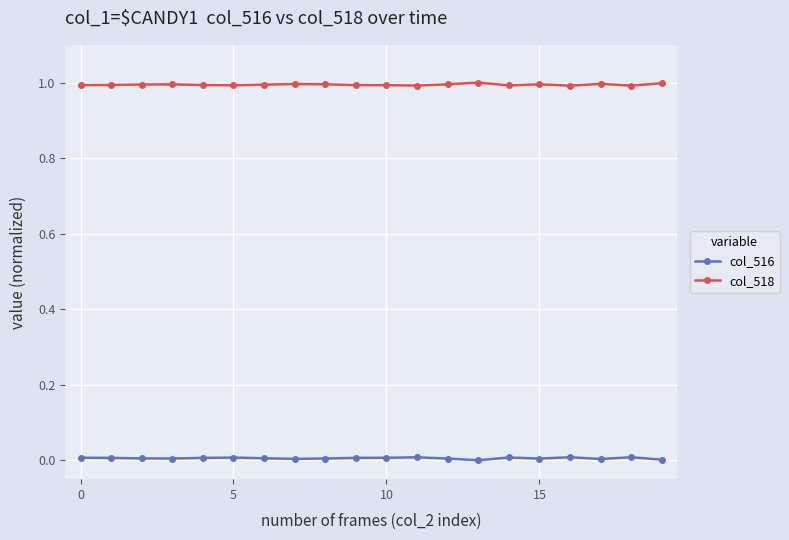

True or false: col_518 and col_516 intersect in this chart.

False